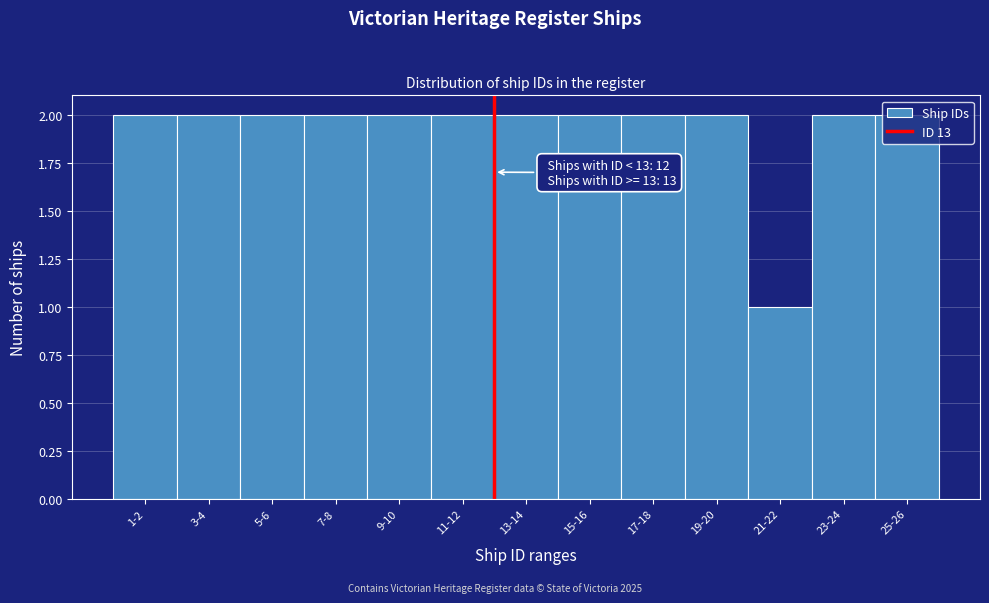

Approximately how many times larger is the value at 11-12 compared to 17-18?

1.0